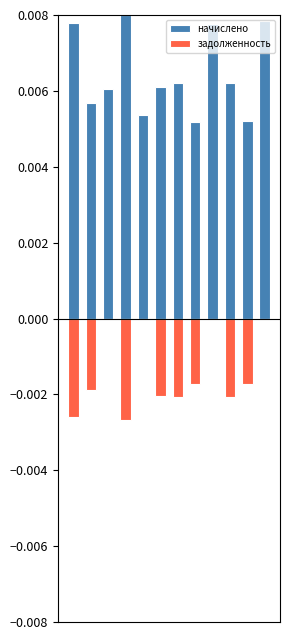

Which series has the largest total across all categories?

начислено